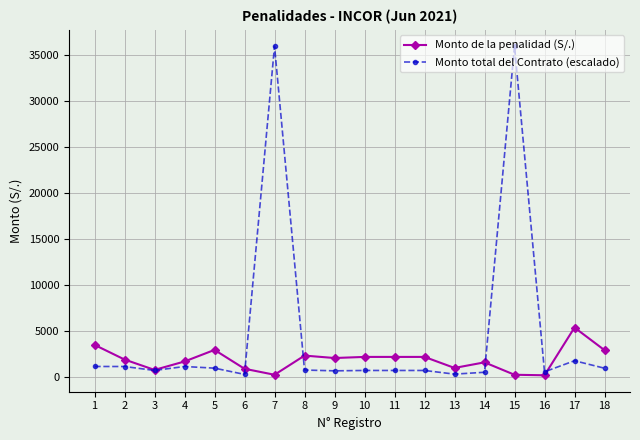

What is the average value of the Monto total del Contrato (escalado) series?

4738.9